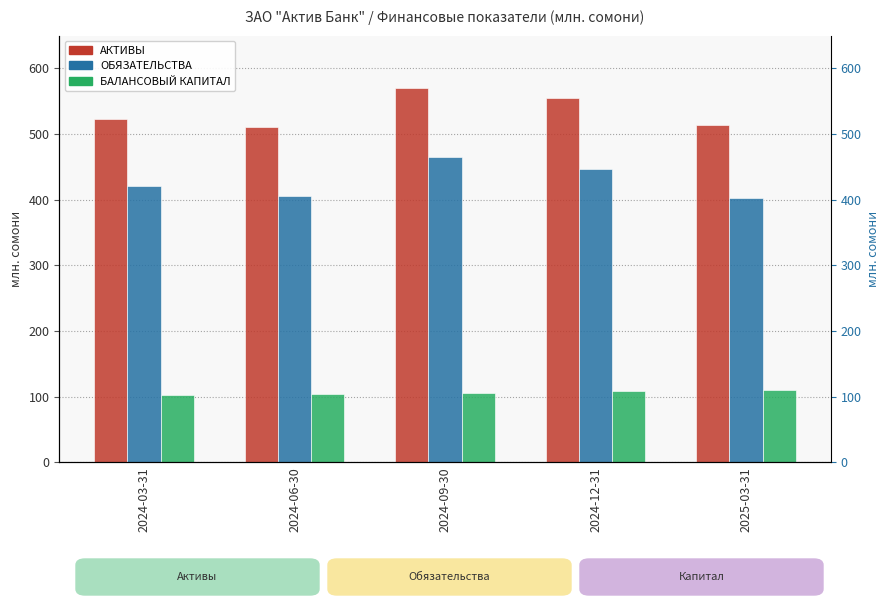

The value of АКТИВЫ at 2024-12-31 is 983.9. True or false?

False